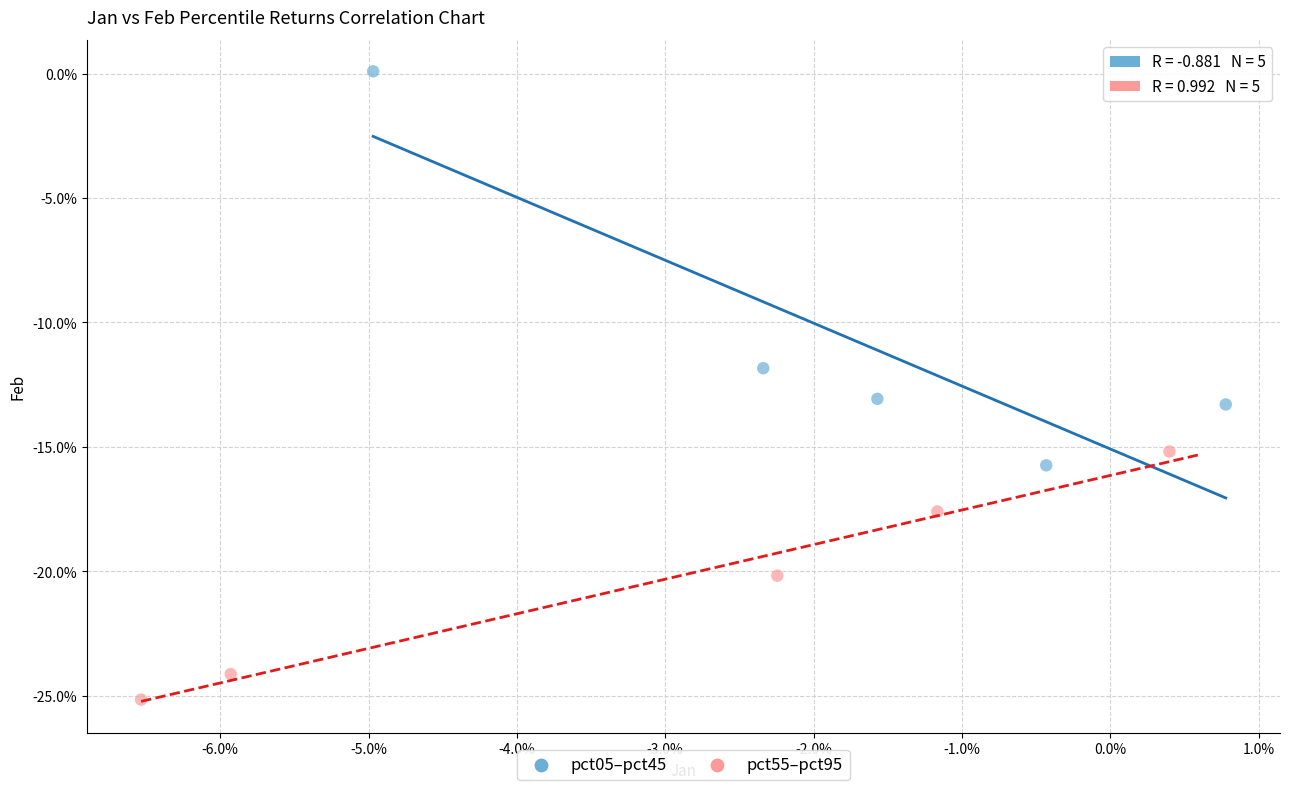

Which series contains the highest Y value?

pct05–pct45